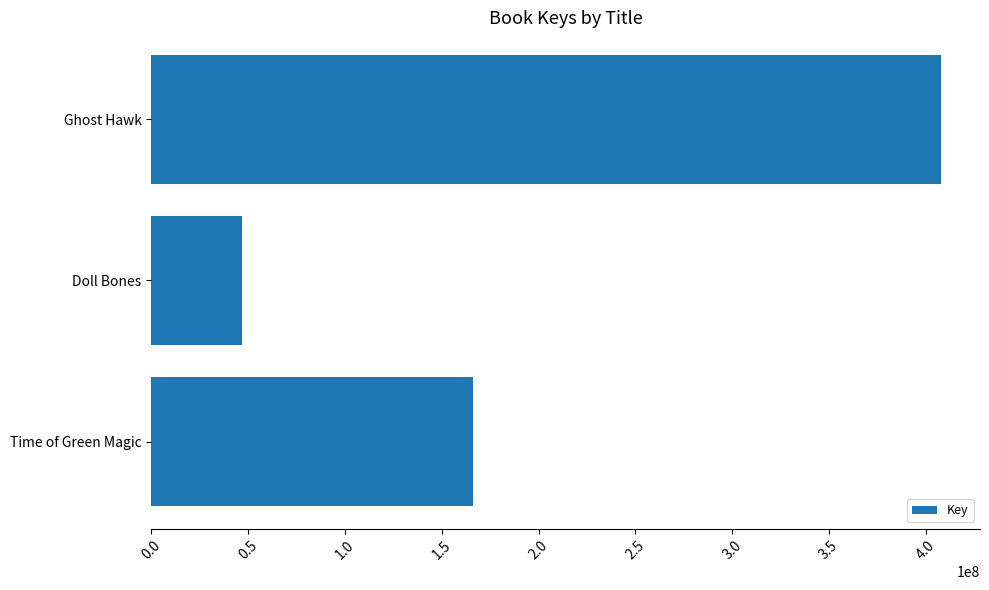

Rank the categories by value from highest to lowest.

Ghost Hawk, Time of Green Magic, Doll Bones